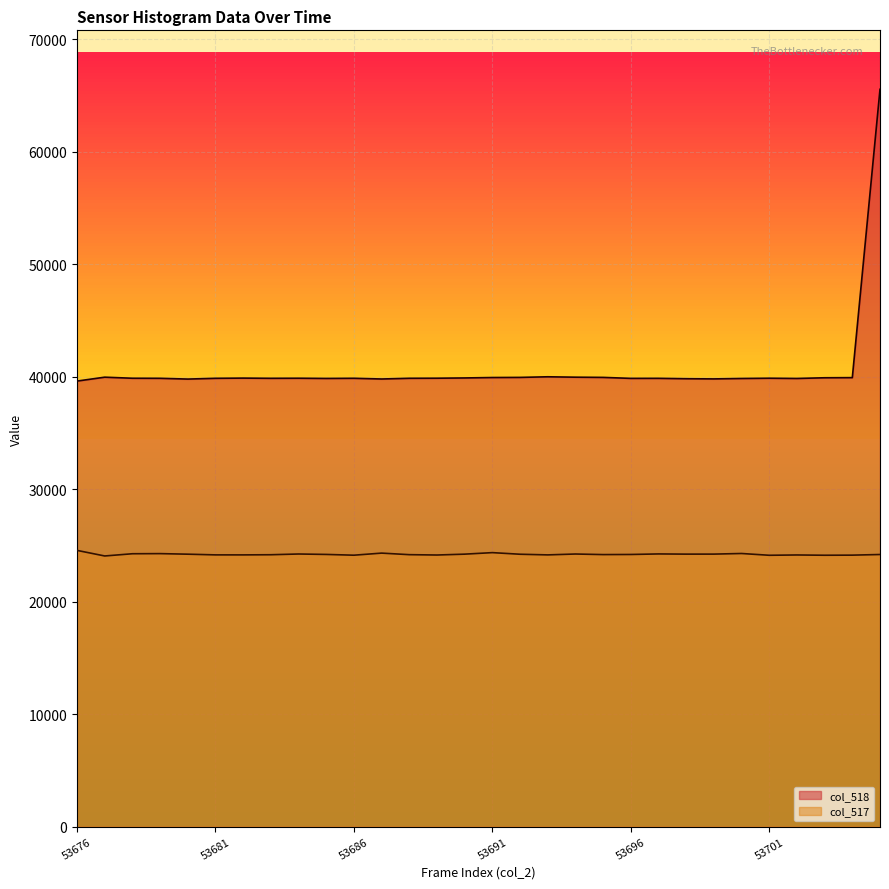

True or false: col_517 has a value of 35505 at 53685.

False